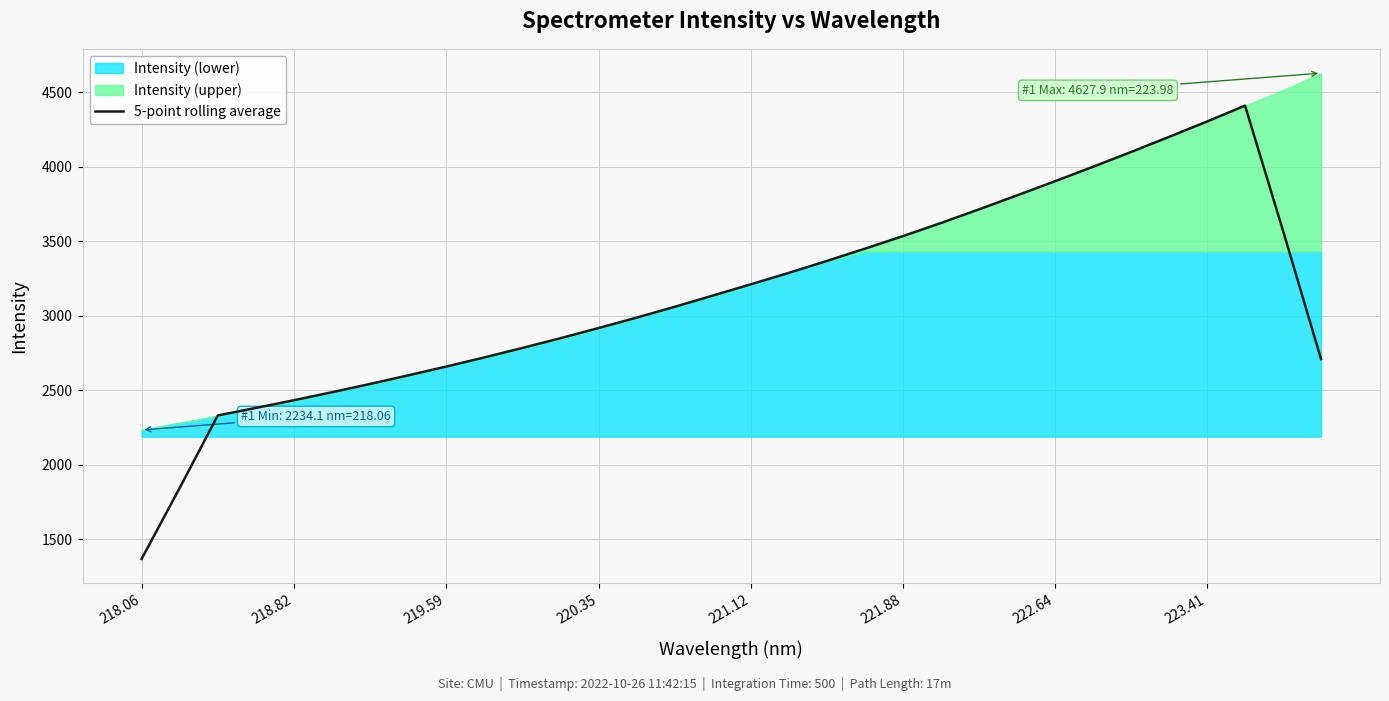

What is the difference between the maximum and minimum values?

3041.0